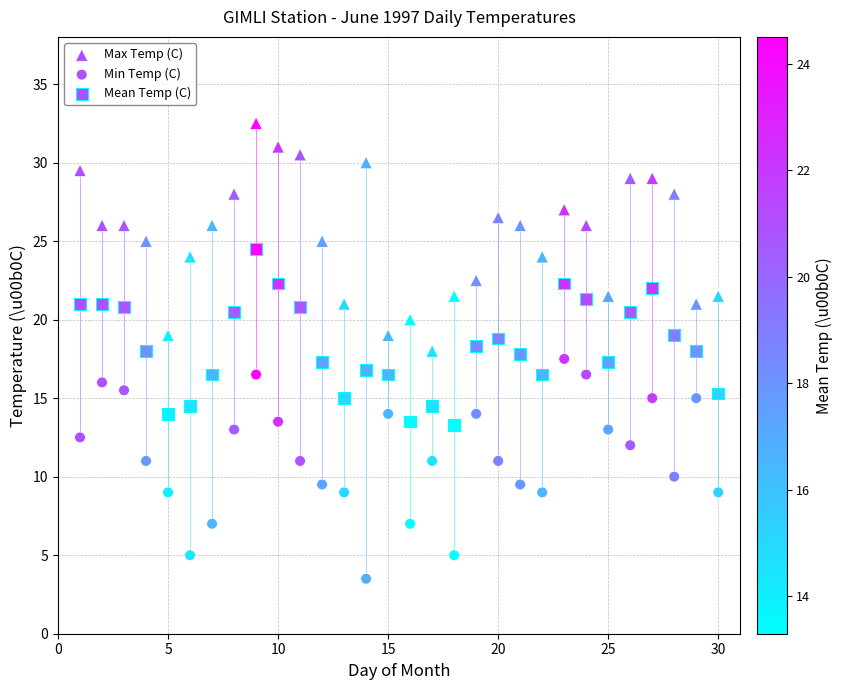

How many points are shown in the scatter plot?

90